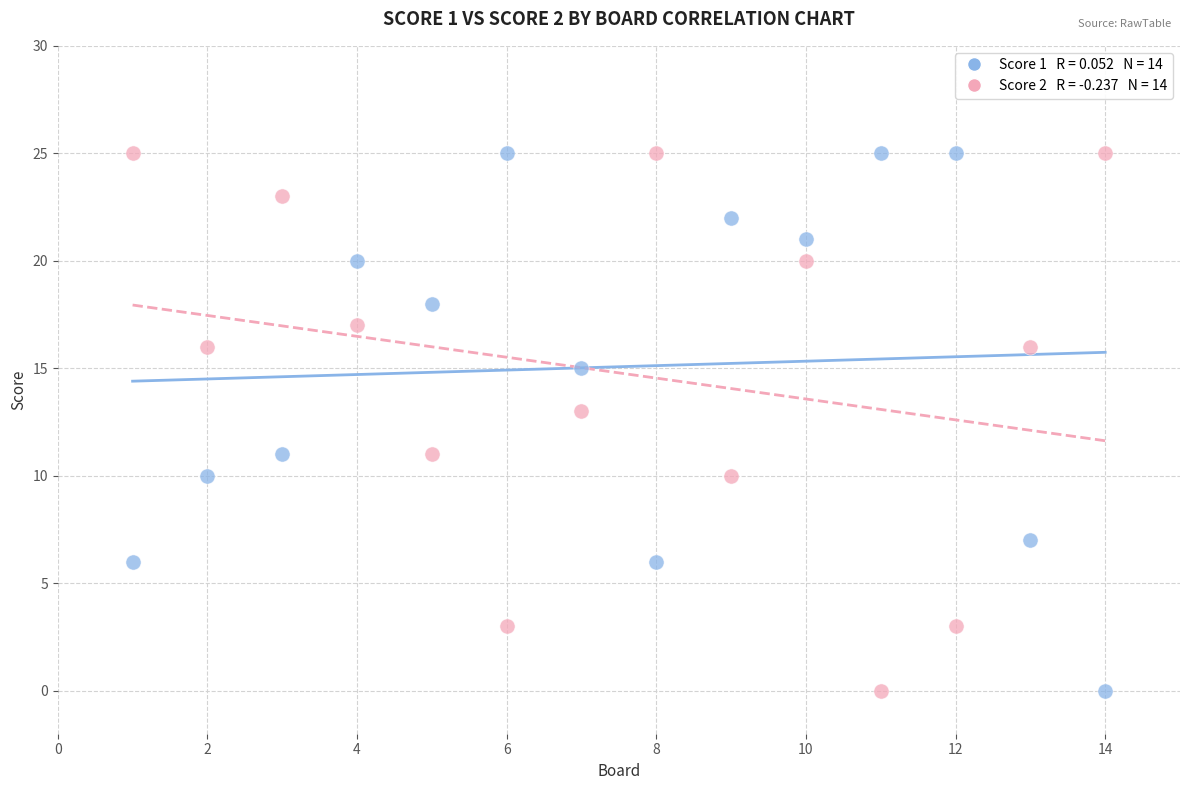

Across all data points, what is the range of Y values (max minus min)?

25